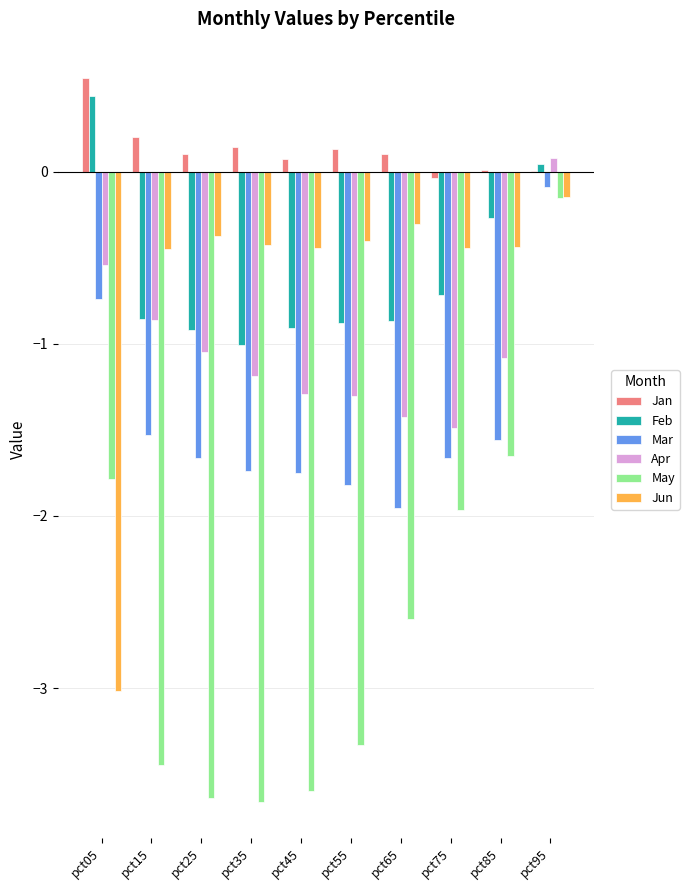

True or false: Feb has a value of -0.3 at pct65.

False